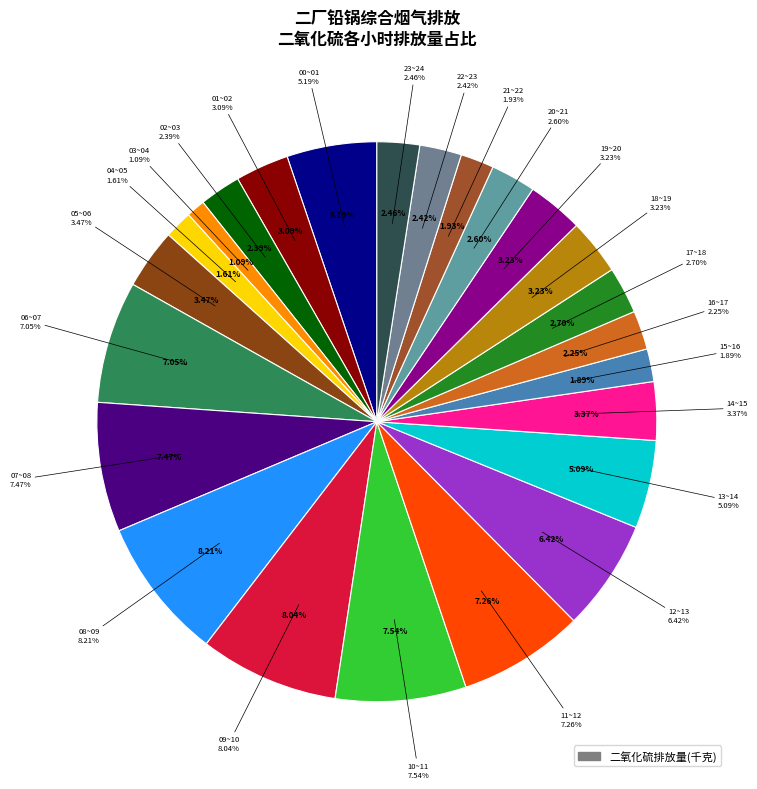

Does 11~12 account for over 50% of the chart?

No